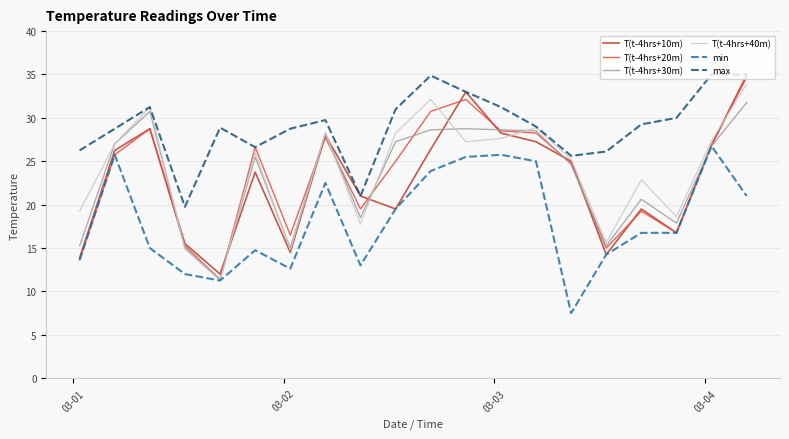

Which series has the largest total across all categories?

max